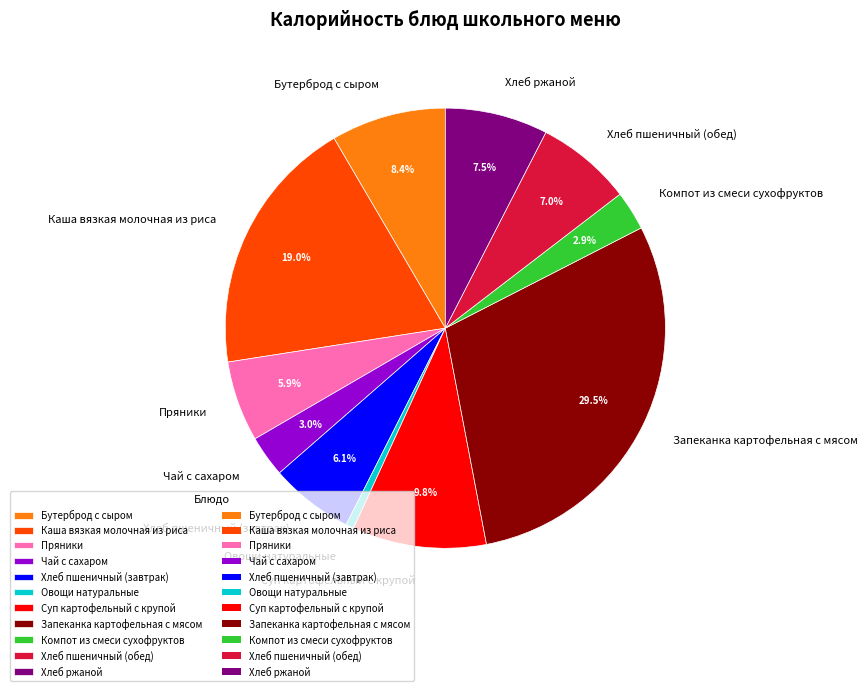

Does any single category account for the majority?

No